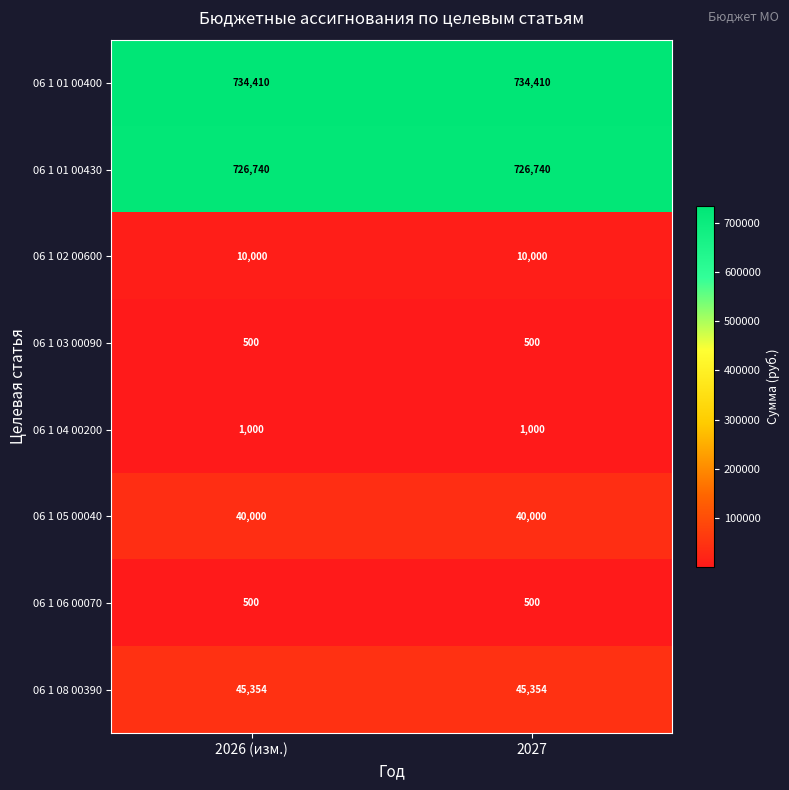

What is the minimum value shown in the chart?

500